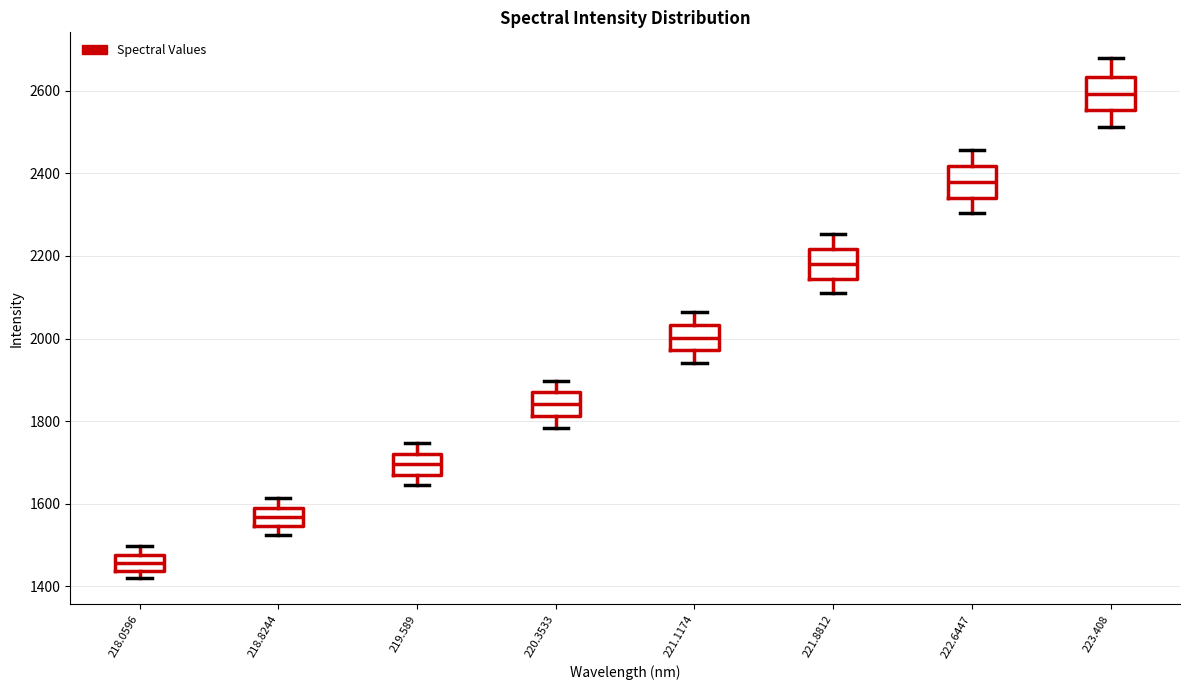

Reading left to right, read every box against the y-axis: the position of its median line, the range the box covers, and the ends of its whiskers. The values are not printed on the chart, so give them approximately, as read against the axis.

218.0596: median 1460, box 1440 to 1480, whiskers 1420 to 1500
218.8244: median 1560, box 1540 to 1600, whiskers 1520 to 1620
219.589: median 1700, box 1680 to 1720, whiskers 1640 to 1740
220.3533: median 1840, box 1820 to 1860, whiskers 1780 to 1900
221.1174: median 2000, box 1980 to 2040, whiskers 1940 to 2060
221.8812: median 2180, box 2140 to 2220, whiskers 2120 to 2260
222.6447: median 2380, box 2340 to 2420, whiskers 2300 to 2460
223.408: median 2600, box 2560 to 2640, whiskers 2520 to 2680